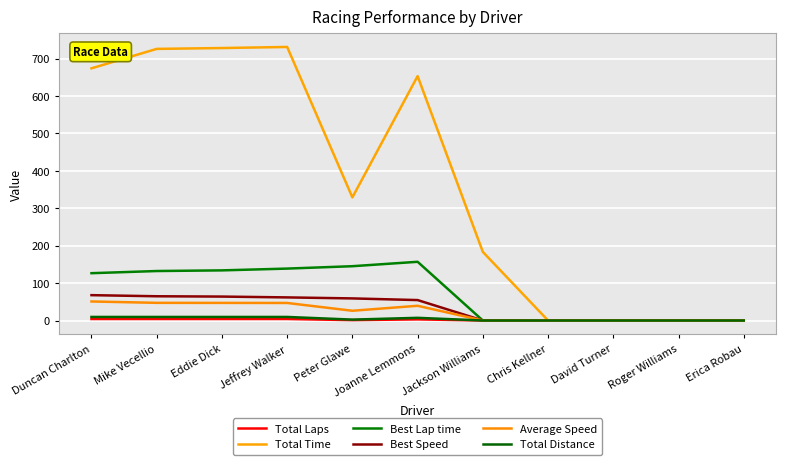

What position from the right is Mike Vecellio?

10